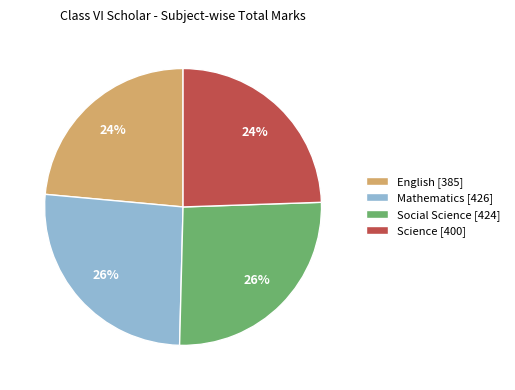

Between Mathematics [426] and English [385], which is larger?

Mathematics [426]